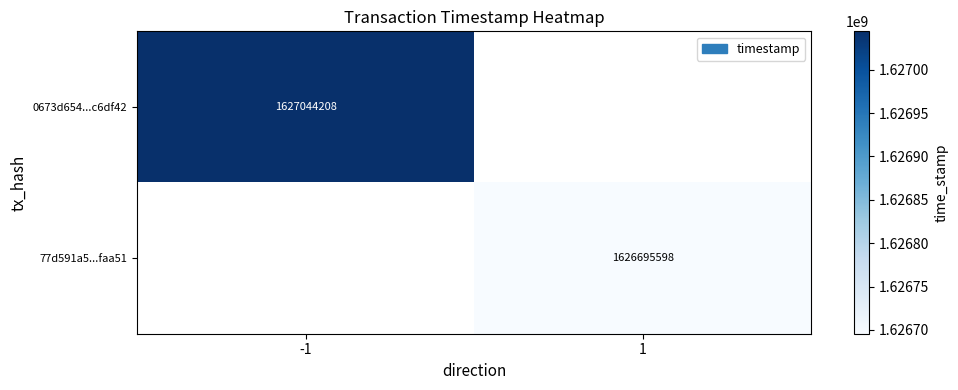

The 77d591a5...faa51 series shows 348739101 at 1. True or false?

False